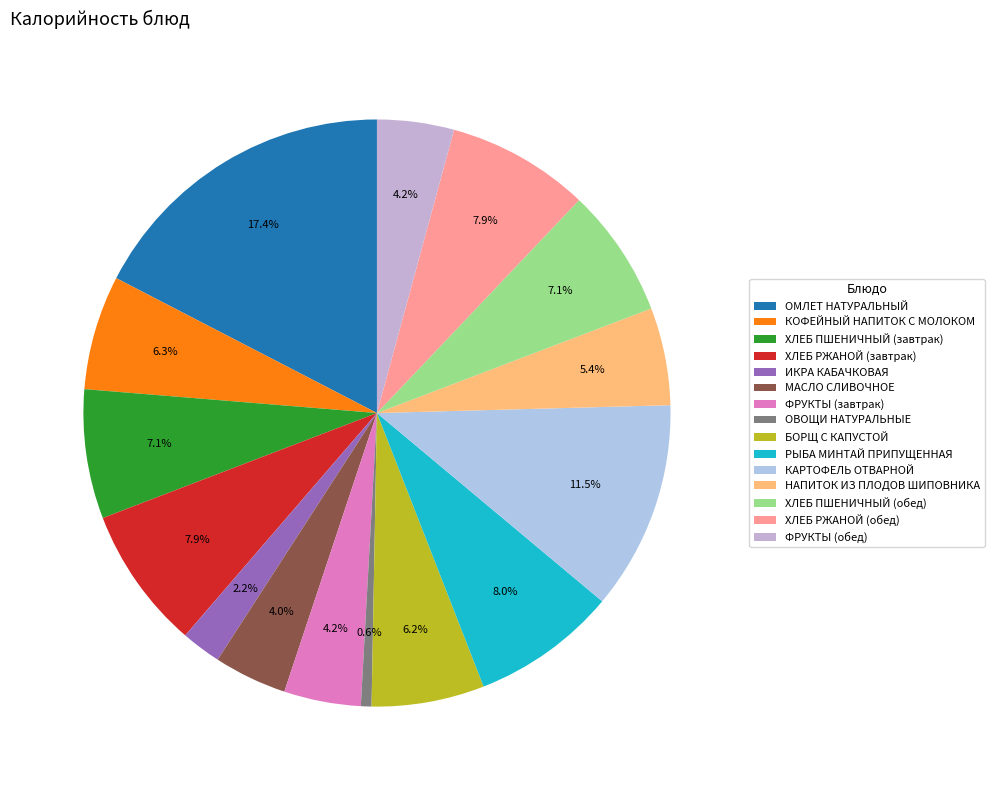

Do РЫБА МИНТАЙ ПРИПУЩЕННАЯ and ФРУКТЫ (завтрак) together represent more than half of the pie?

No